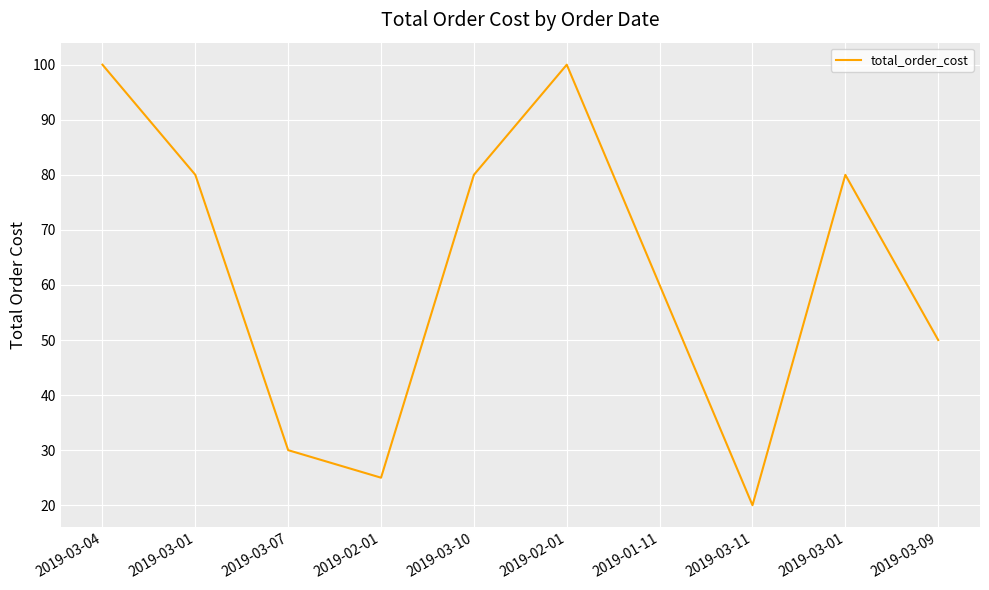

What is the difference between the maximum and minimum values?

80